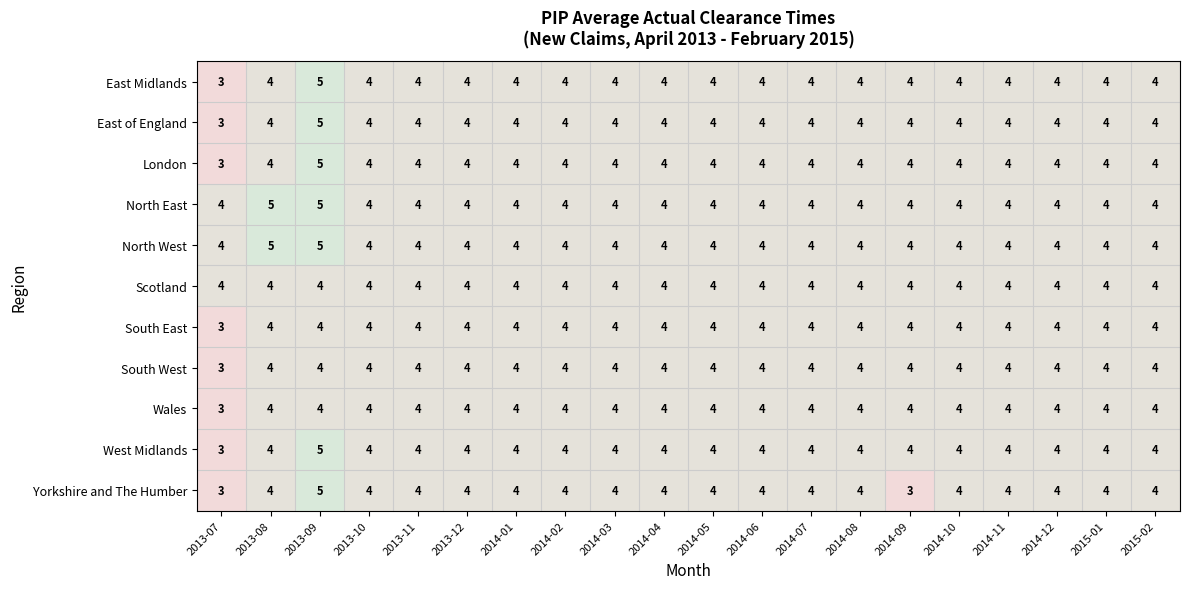

How many categories are shown in the chart?

20